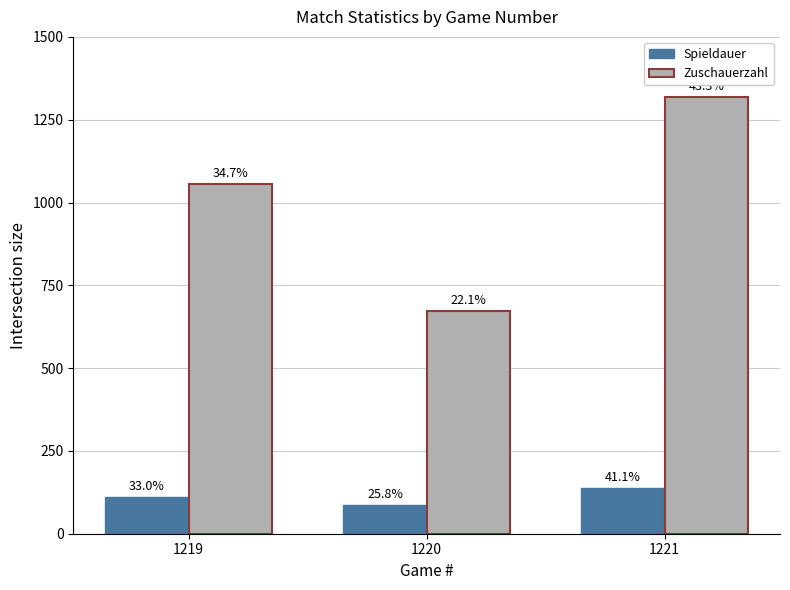

Rank the series by their average value, from highest to lowest.

Zuschauerzahl, Spieldauer